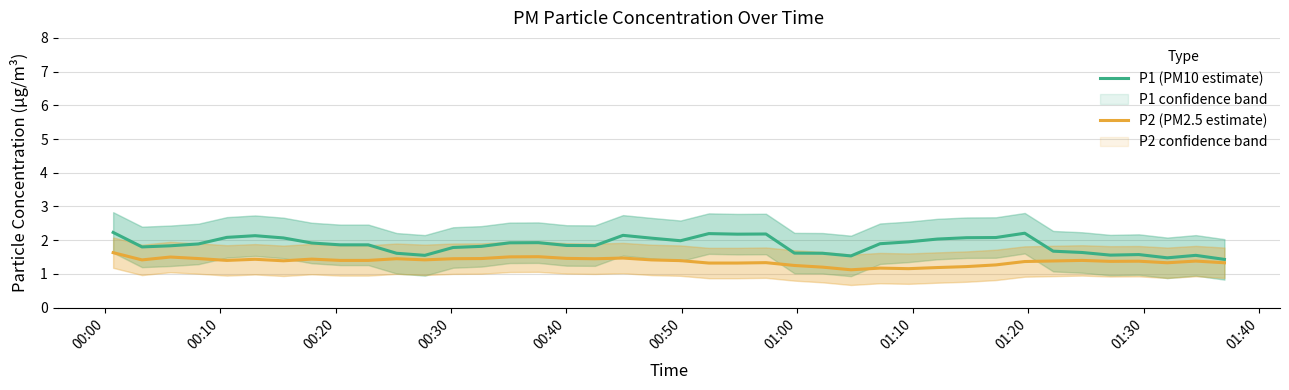

Reading left to right, extract all data points from this chart.

P1 (PM10 estimate): 2.2	1.8	1.8	1.9	2.1	2.1	2.1	1.9	1.9	1.9	1.6	1.5	1.8	1.8	1.9	1.9	1.8	1.8	2.1	2.1	2.0	2.2	2.2	2.2	1.6	1.6	1.5	1.9	1.9	2.0	2.1	2.1	2.2	1.7	1.6	1.6	1.6	1.5	1.5	1.4
P2 (PM2.5 estimate): 1.6	1.4	1.5	1.5	1.4	1.4	1.4	1.4	1.4	1.4	1.4	1.4	1.4	1.5	1.5	1.5	1.5	1.4	1.5	1.4	1.4	1.3	1.3	1.3	1.2	1.2	1.1	1.2	1.2	1.2	1.2	1.3	1.4	1.4	1.4	1.4	1.4	1.3	1.4	1.3